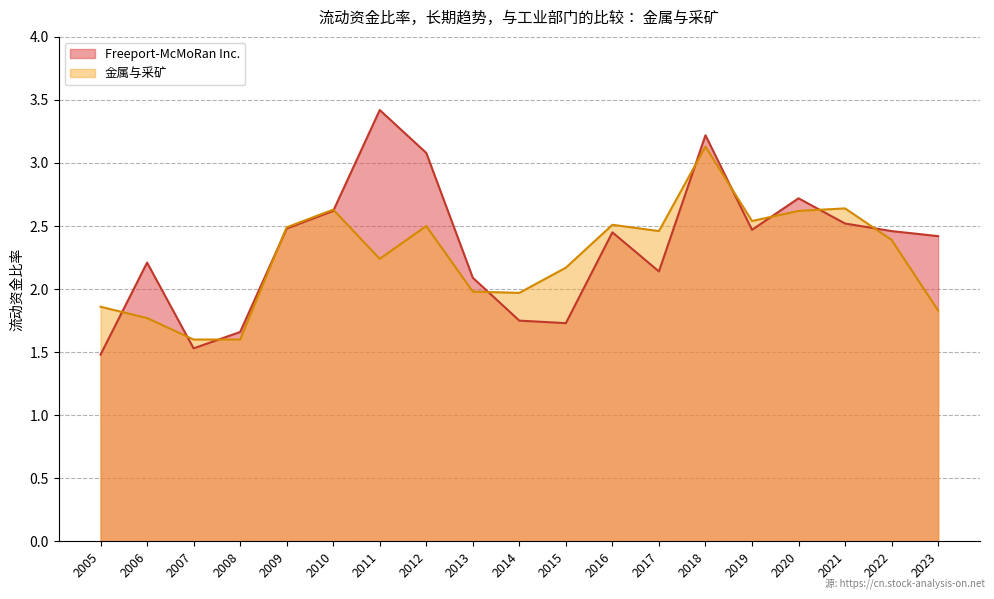

What is the spread (max minus min) of values at 2019?

0.1